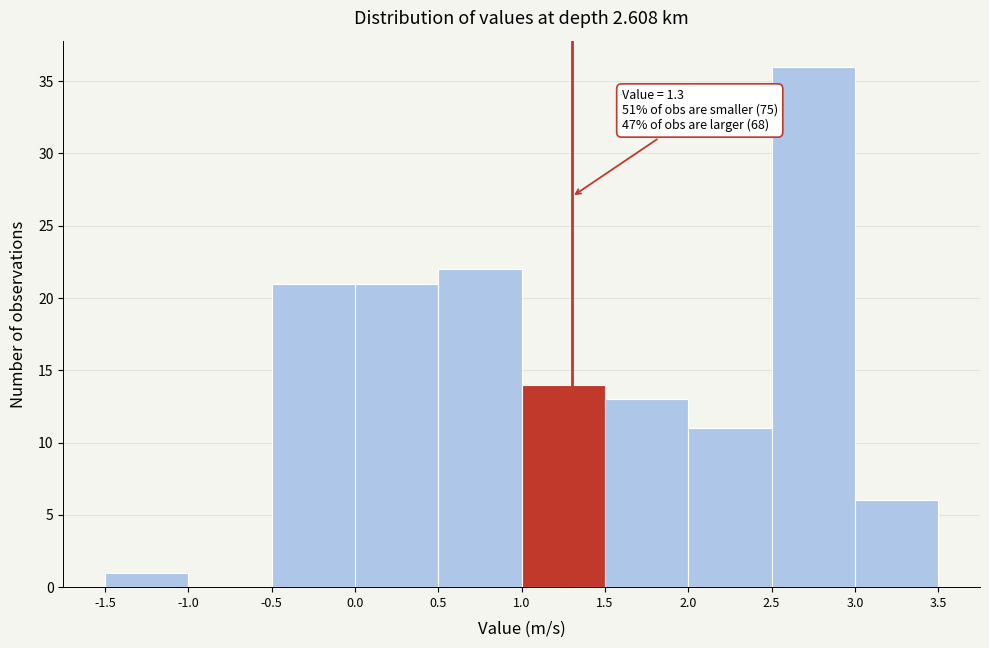

Which range on the x-axis has the tallest bar?

2.5 to 3.0